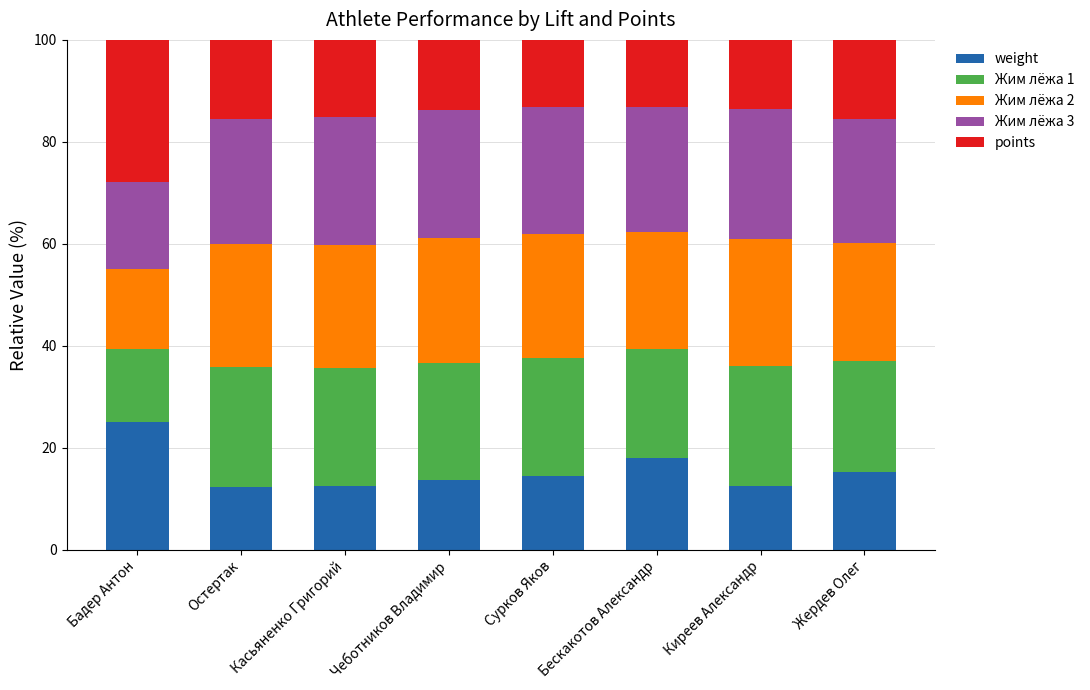

What is the lowest value of the weight series?

12.3